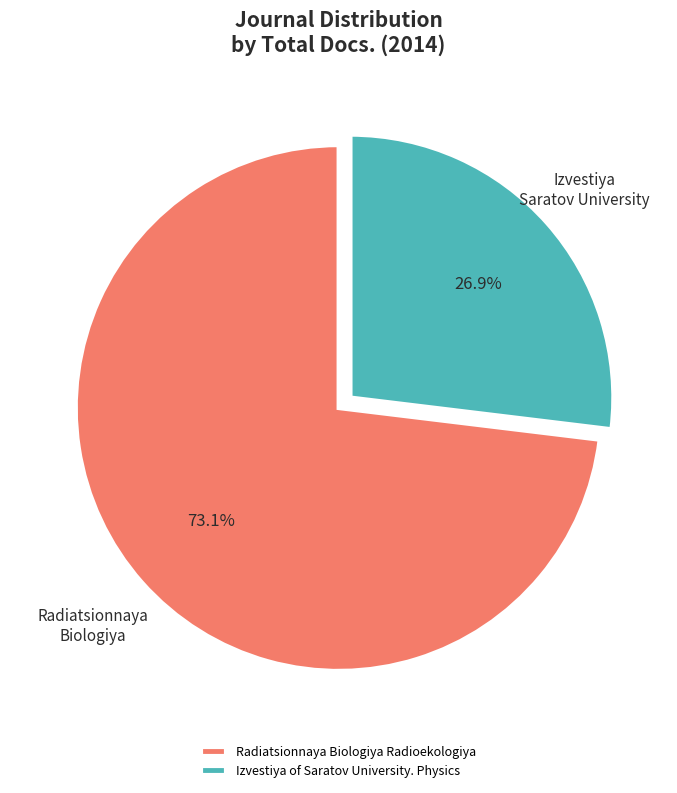

To the nearest percent, what is the difference between the Radiatsionnaya Biologiya Radioekologiya and Izvestiya of Saratov University. Physics slice percentages?

46%